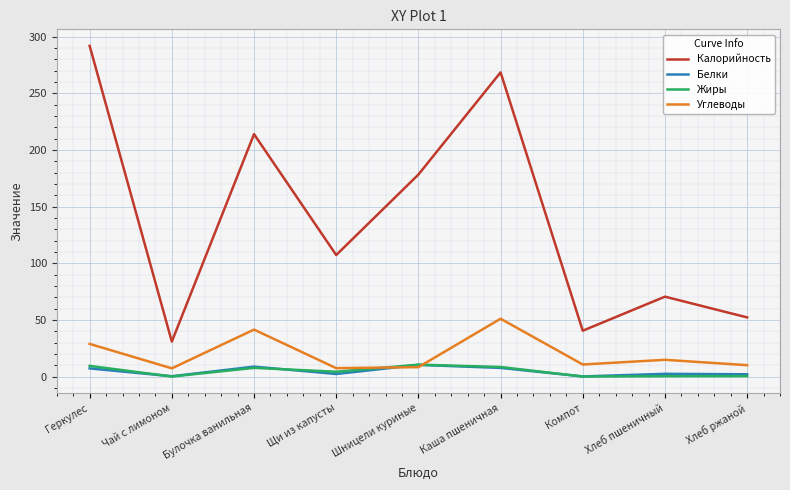

Which label corresponds to the largest value in the chart?

Геркулес